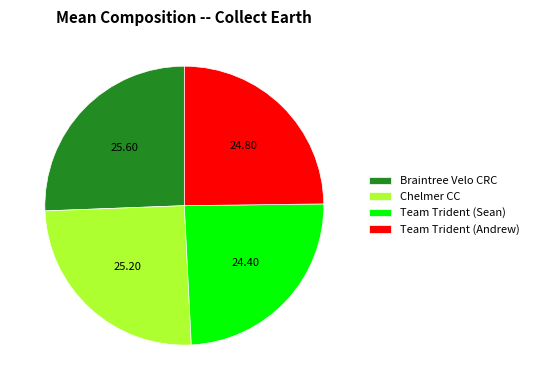

Count the number of slices in the pie.

4